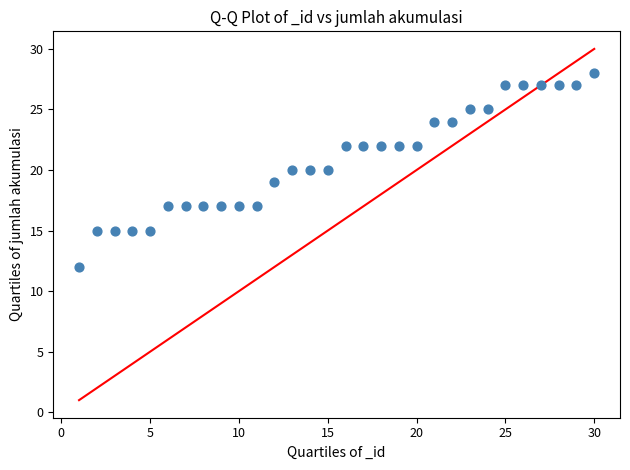

What is the range of Y values (max minus min)?

16